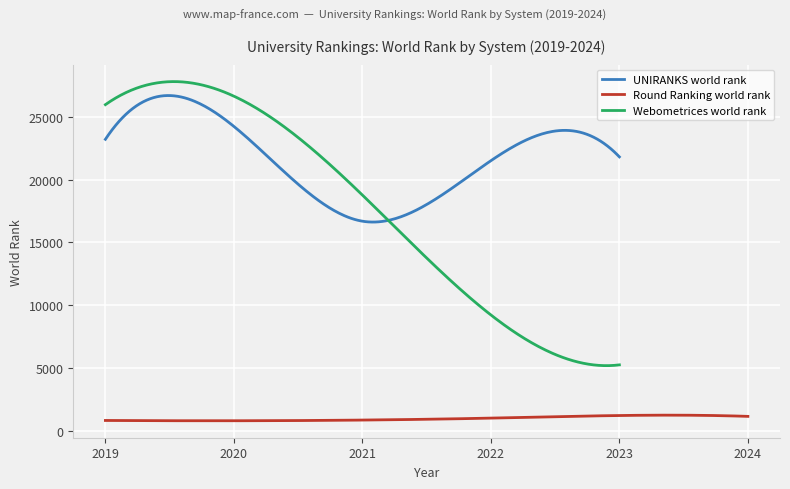

Is this an area chart (filled region under the line)?

No